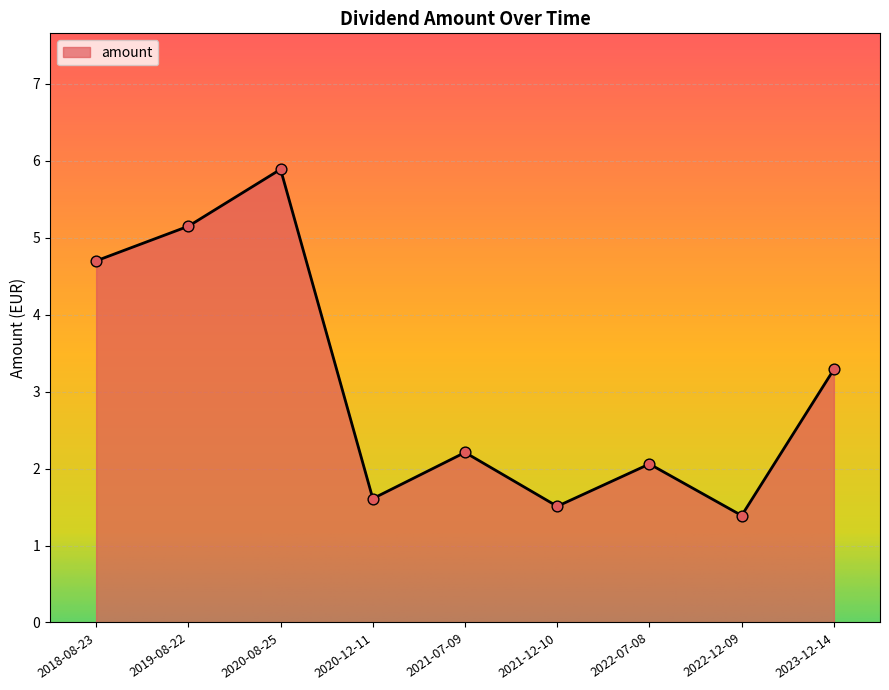

What is the ratio of the value at 2018-08-23 to the value at 2020-12-11?

2.9